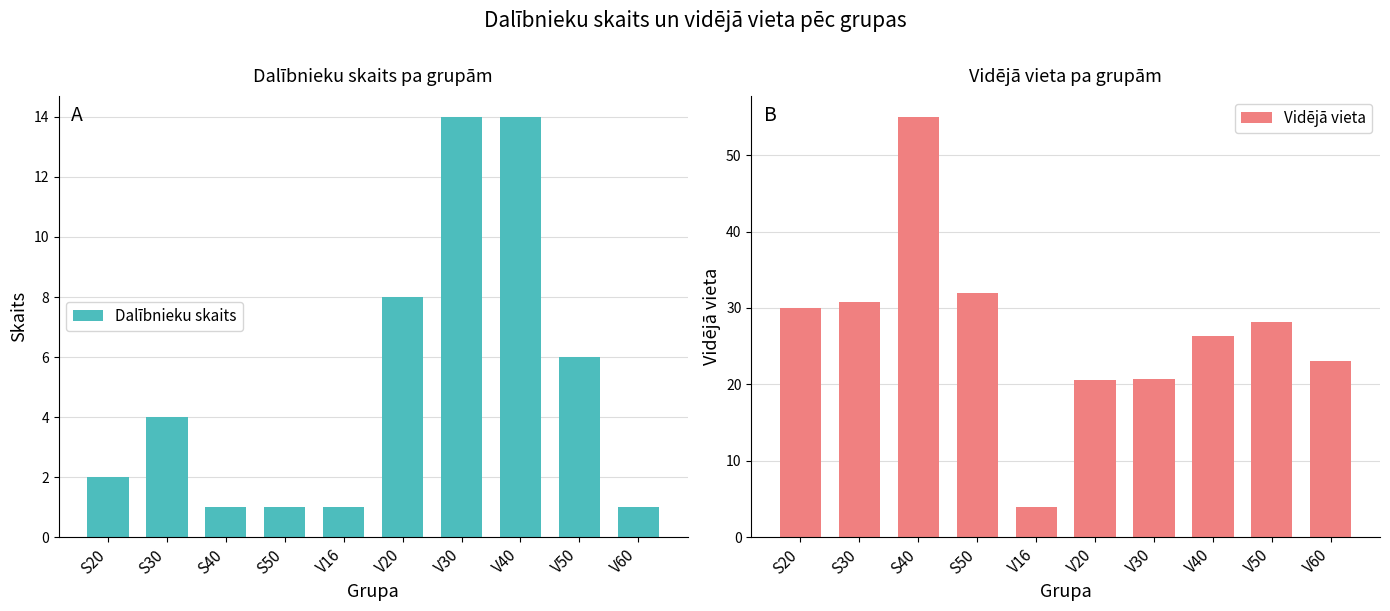

How many bars are there in total?

20